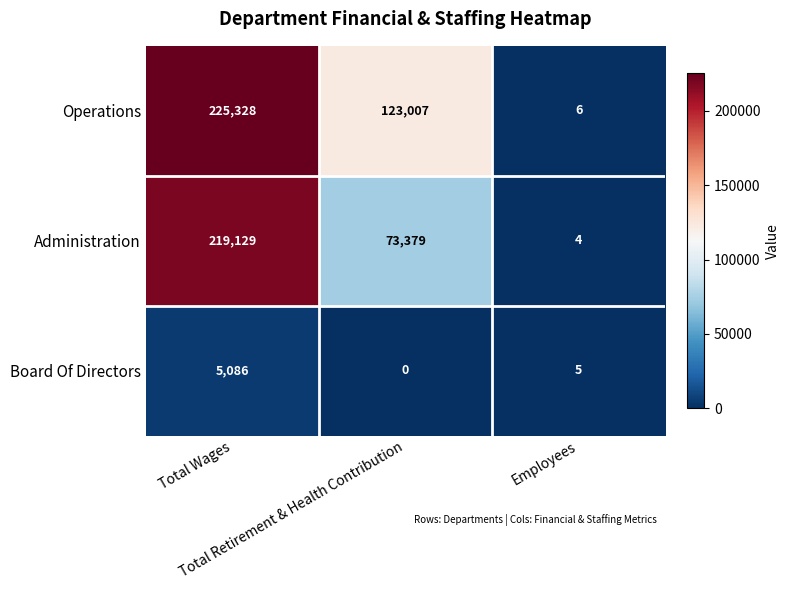

At Total Retirement & Health Contribution, list the series in order from smallest to largest.

Board Of Directors, Administration, Operations